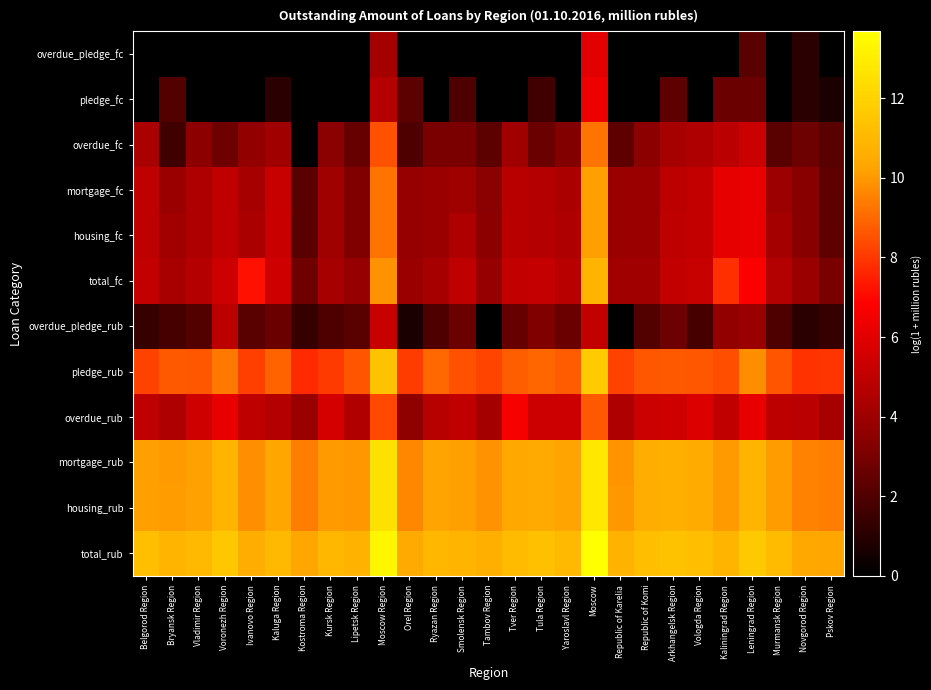

Reading left to right, transcribe all the data shown in this chart.

total_rub: Belgorod Region=11.2	Bryansk Region=10.9	Vladimir Region=11.0	Voronezh Region=11.6	Ivanovo Region=10.6	Kaluga Region=11.0	Kostroma Region=10.3	Kursk Region=10.9	Lipetsk Region=10.8	Moscow Region=13.3	Orel Region=10.5	Ryazan Region=10.9	Smolensk Region=10.8	Tambov Region=10.7	Tver Region=11.1	Tula Region=11.3	Yaroslavl Region=11.0	Moscow=13.7	Republic of Karelia=10.8	Republic of Komi=11.3	Arkhangelsk Region=11.4	Vologda Region=11.2	Kaliningrad Region=10.9	Leningrad Region=11.7	Murmansk Region=11.1	Novgorod Region=10.4	Pskov Region=10.3
housing_rub: Belgorod Region=10.2	Bryansk Region=10.1	Vladimir Region=10.2	Voronezh Region=10.8	Ivanovo Region=9.8	Kaluga Region=10.3	Kostroma Region=9.4	Kursk Region=10.1	Lipetsk Region=10.0	Moscow Region=12.6	Orel Region=9.7	Ryazan Region=10.2	Smolensk Region=10.1	Tambov Region=9.9	Tver Region=10.4	Tula Region=10.5	Yaroslavl Region=10.2	Moscow=12.8	Republic of Karelia=9.9	Republic of Komi=10.6	Arkhangelsk Region=10.7	Vologda Region=10.5	Kaliningrad Region=10.0	Leningrad Region=10.9	Murmansk Region=10.1	Novgorod Region=9.5	Pskov Region=9.4
mortgage_rub: Belgorod Region=10.1	Bryansk Region=10.0	Vladimir Region=10.2	Voronezh Region=10.8	Ivanovo Region=9.8	Kaluga Region=10.3	Kostroma Region=9.4	Kursk Region=10.0	Lipetsk Region=10.0	Moscow Region=12.6	Orel Region=9.6	Ryazan Region=10.2	Smolensk Region=10.1	Tambov Region=9.9	Tver Region=10.4	Tula Region=10.4	Yaroslavl Region=10.2	Moscow=12.8	Republic of Karelia=9.9	Republic of Komi=10.6	Arkhangelsk Region=10.7	Vologda Region=10.5	Kaliningrad Region=10.0	Leningrad Region=10.9	Murmansk Region=10.1	Novgorod Region=9.5	Pskov Region=9.4
overdue_rub: Belgorod Region=5.0	Bryansk Region=4.5	Vladimir Region=5.4	Voronezh Region=6.2	Ivanovo Region=4.9	Kaluga Region=4.7	Kostroma Region=3.9	Kursk Region=5.6	Lipetsk Region=4.6	Moscow Region=8.4	Orel Region=3.6	Ryazan Region=4.7	Smolensk Region=5.0	Tambov Region=4.2	Tver Region=6.6	Tula Region=5.3	Yaroslavl Region=5.4	Moscow=8.7	Republic of Karelia=4.5	Republic of Komi=5.3	Arkhangelsk Region=5.4	Vologda Region=5.8	Kaliningrad Region=5.0	Leningrad Region=6.2	Murmansk Region=4.9	Novgorod Region=4.8	Pskov Region=4.2
pledge_rub: Belgorod Region=8.2	Bryansk Region=8.7	Vladimir Region=8.7	Voronezh Region=9.3	Ivanovo Region=8.2	Kaluga Region=8.9	Kostroma Region=7.7	Kursk Region=8.0	Lipetsk Region=8.6	Moscow Region=11.4	Orel Region=8.1	Ryazan Region=9.0	Smolensk Region=8.5	Tambov Region=8.3	Tver Region=8.8	Tula Region=8.9	Yaroslavl Region=8.8	Moscow=11.7	Republic of Karelia=8.2	Republic of Komi=8.6	Arkhangelsk Region=8.7	Vologda Region=8.6	Kaliningrad Region=8.5	Leningrad Region=9.7	Murmansk Region=8.6	Novgorod Region=7.9	Pskov Region=7.9
overdue_pledge_rub: Belgorod Region=1.4	Bryansk Region=1.8	Vladimir Region=2.1	Voronezh Region=4.9	Ivanovo Region=2.2	Kaluga Region=2.6	Kostroma Region=1.4	Kursk Region=1.9	Lipetsk Region=2.2	Moscow Region=5.2	Orel Region=0.7	Ryazan Region=1.9	Smolensk Region=2.6	Tambov Region=0.0	Tver Region=2.6	Tula Region=3.2	Yaroslavl Region=2.6	Moscow=5.0	Republic of Karelia=0.0	Republic of Komi=2.1	Arkhangelsk Region=2.7	Vologda Region=1.8	Kaliningrad Region=3.7	Leningrad Region=3.9	Murmansk Region=1.9	Novgorod Region=1.1	Pskov Region=1.4
total_fc: Belgorod Region=5.1	Bryansk Region=4.3	Vladimir Region=4.7	Voronezh Region=5.4	Ivanovo Region=7.2	Kaluga Region=5.4	Kostroma Region=2.8	Kursk Region=4.2	Lipetsk Region=3.8	Moscow Region=9.8	Orel Region=3.9	Ryazan Region=4.3	Smolensk Region=5.0	Tambov Region=3.8	Tver Region=5.0	Tula Region=5.1	Yaroslavl Region=4.8	Moscow=10.9	Republic of Karelia=4.1	Republic of Komi=4.1	Arkhangelsk Region=5.1	Vologda Region=5.2	Kaliningrad Region=7.9	Leningrad Region=6.8	Murmansk Region=4.6	Novgorod Region=3.9	Pskov Region=3.0
housing_fc: Belgorod Region=5.0	Bryansk Region=4.1	Vladimir Region=4.5	Voronezh Region=5.0	Ivanovo Region=4.4	Kaluga Region=5.3	Kostroma Region=2.2	Kursk Region=4.0	Lipetsk Region=3.2	Moscow Region=9.2	Orel Region=3.8	Ryazan Region=3.9	Smolensk Region=4.5	Tambov Region=3.5	Tver Region=4.8	Tula Region=4.7	Yaroslavl Region=4.5	Moscow=10.2	Republic of Karelia=3.9	Republic of Komi=3.9	Arkhangelsk Region=4.9	Vologda Region=5.1	Kaliningrad Region=6.1	Leningrad Region=6.3	Murmansk Region=4.2	Novgorod Region=3.4	Pskov Region=2.4
mortgage_fc: Belgorod Region=5.0	Bryansk Region=3.9	Vladimir Region=4.5	Voronezh Region=5.0	Ivanovo Region=4.3	Kaluga Region=5.2	Kostroma Region=2.2	Kursk Region=4.0	Lipetsk Region=3.2	Moscow Region=9.2	Orel Region=3.8	Ryazan Region=3.9	Smolensk Region=4.1	Tambov Region=3.5	Tver Region=4.8	Tula Region=4.7	Yaroslavl Region=4.3	Moscow=10.1	Republic of Karelia=3.9	Republic of Komi=3.9	Arkhangelsk Region=4.9	Vologda Region=5.1	Kaliningrad Region=6.1	Leningrad Region=6.2	Murmansk Region=4.0	Novgorod Region=3.4	Pskov Region=2.4
overdue_fc: Belgorod Region=4.4	Bryansk Region=1.6	Vladimir Region=3.5	Voronezh Region=2.8	Ivanovo Region=3.6	Kaluga Region=4.1	Kostroma Region=0.0	Kursk Region=3.4	Lipetsk Region=2.6	Moscow Region=8.5	Orel Region=1.9	Ryazan Region=3.0	Smolensk Region=3.0	Tambov Region=2.3	Tver Region=4.1	Tula Region=2.6	Yaroslavl Region=3.3	Moscow=9.2	Republic of Karelia=2.4	Republic of Komi=3.5	Arkhangelsk Region=4.2	Vologda Region=4.5	Kaliningrad Region=4.8	Leningrad Region=5.3	Murmansk Region=2.2	Novgorod Region=2.7	Pskov Region=2.2
pledge_fc: Belgorod Region=0.0	Bryansk Region=2.1	Vladimir Region=0.0	Voronezh Region=0.0	Ivanovo Region=0.0	Kaluga Region=1.1	Kostroma Region=0.0	Kursk Region=0.0	Lipetsk Region=0.0	Moscow Region=4.7	Orel Region=2.3	Ryazan Region=0.0	Smolensk Region=1.9	Tambov Region=0.0	Tver Region=0.0	Tula Region=1.6	Yaroslavl Region=0.0	Moscow=6.4	Republic of Karelia=0.0	Republic of Komi=0.0	Arkhangelsk Region=2.4	Vologda Region=0.0	Kaliningrad Region=2.6	Leningrad Region=2.6	Murmansk Region=0.0	Novgorod Region=1.1	Pskov Region=0.7
overdue_pledge_fc: Belgorod Region=0.0	Bryansk Region=0.0	Vladimir Region=0.0	Voronezh Region=0.0	Ivanovo Region=0.0	Kaluga Region=0.0	Kostroma Region=0.0	Kursk Region=0.0	Lipetsk Region=0.0	Moscow Region=4.2	Orel Region=0.0	Ryazan Region=0.0	Smolensk Region=0.0	Tambov Region=0.0	Tver Region=0.0	Tula Region=0.0	Yaroslavl Region=0.0	Moscow=6.0	Republic of Karelia=0.0	Republic of Komi=0.0	Arkhangelsk Region=0.0	Vologda Region=0.0	Kaliningrad Region=0.0	Leningrad Region=2.2	Murmansk Region=0.0	Novgorod Region=1.1	Pskov Region=0.0